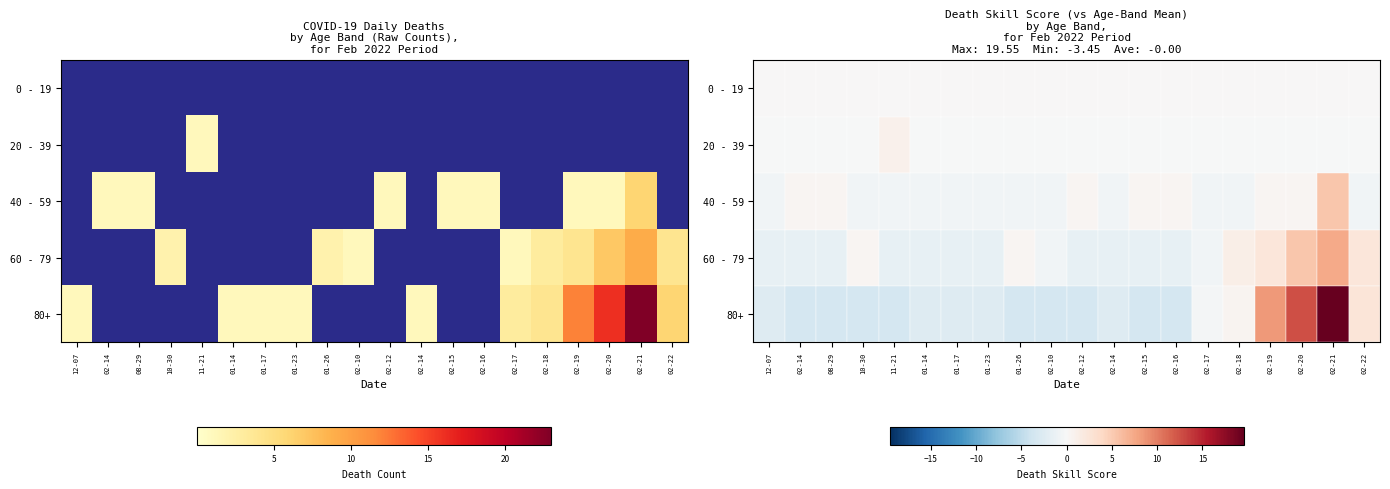

How many values in 40 - 59 are below zero?

12